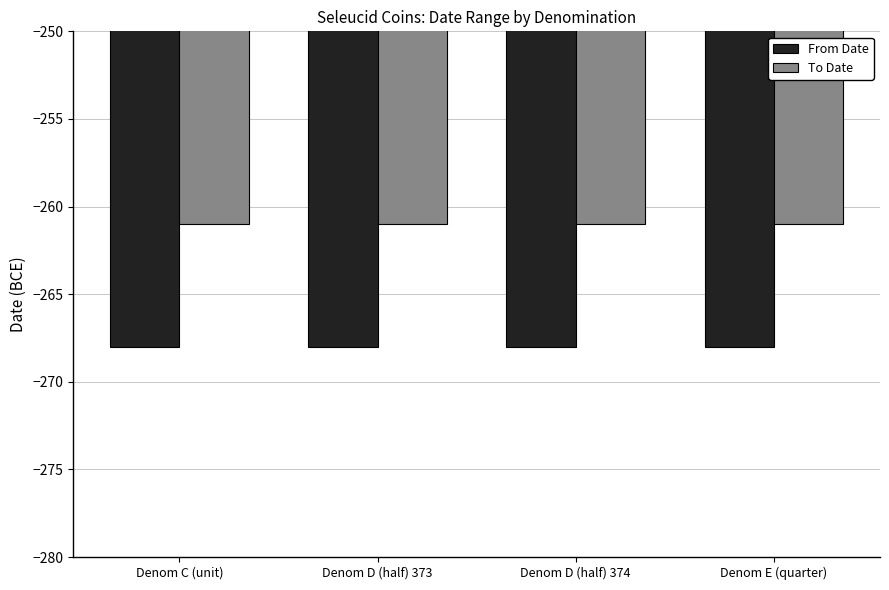

How many categories are shown in the chart?

4